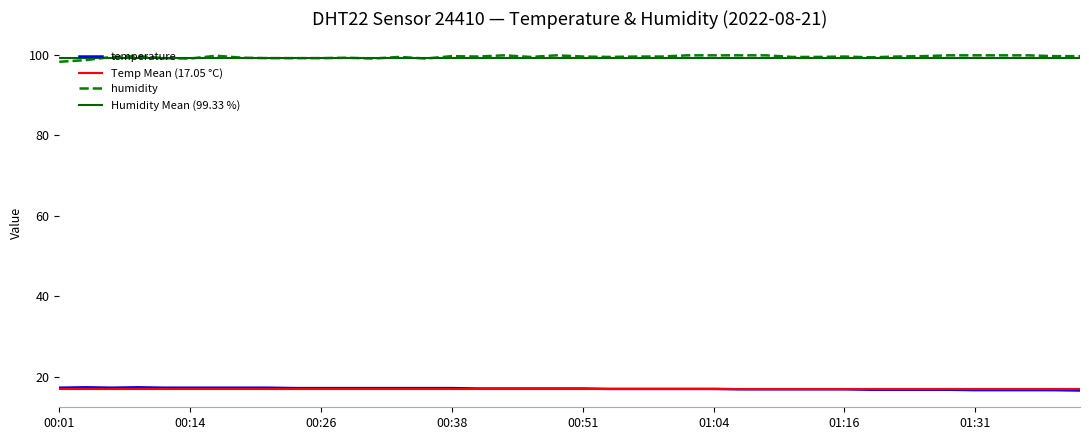

What is the minimum value shown in the chart?

16.6